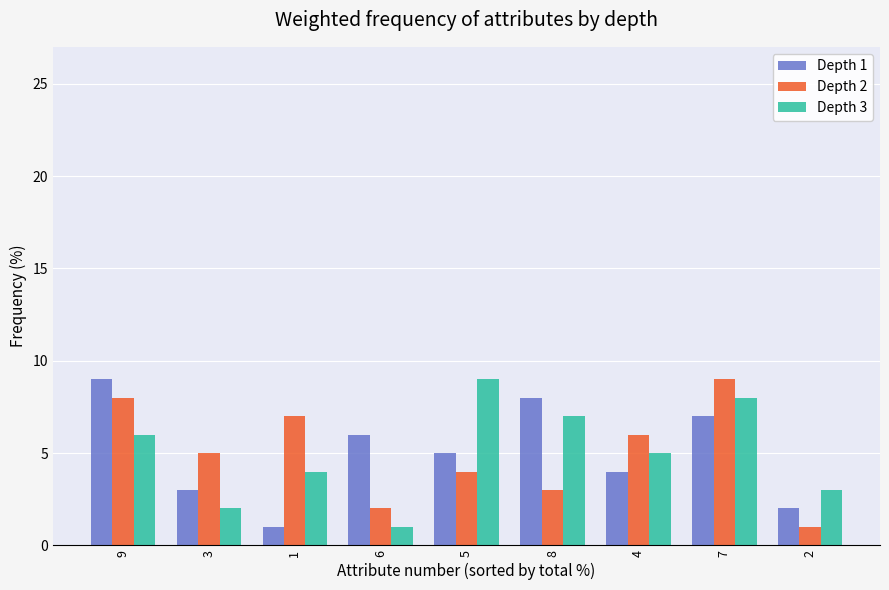

Which category has the highest value in the Depth 1 series?

9